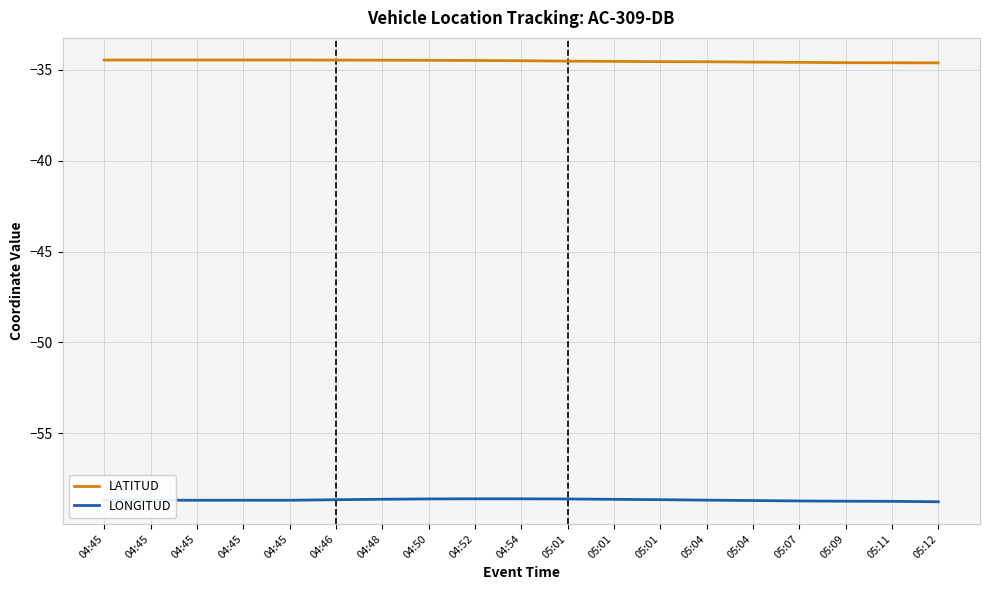

Which series has the largest total across all categories?

LATITUD